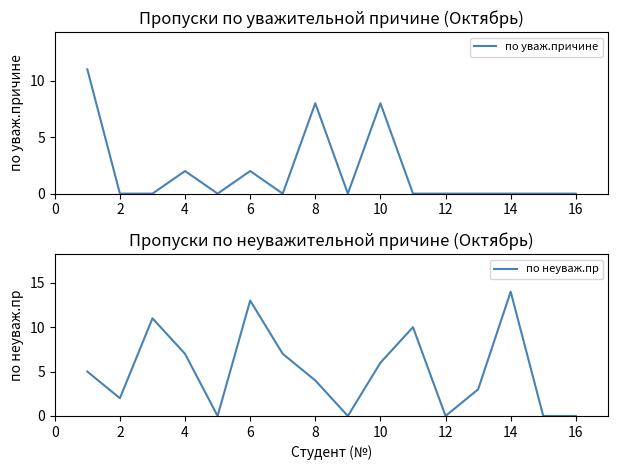

What is the spread (max minus min) of values at 6?

5